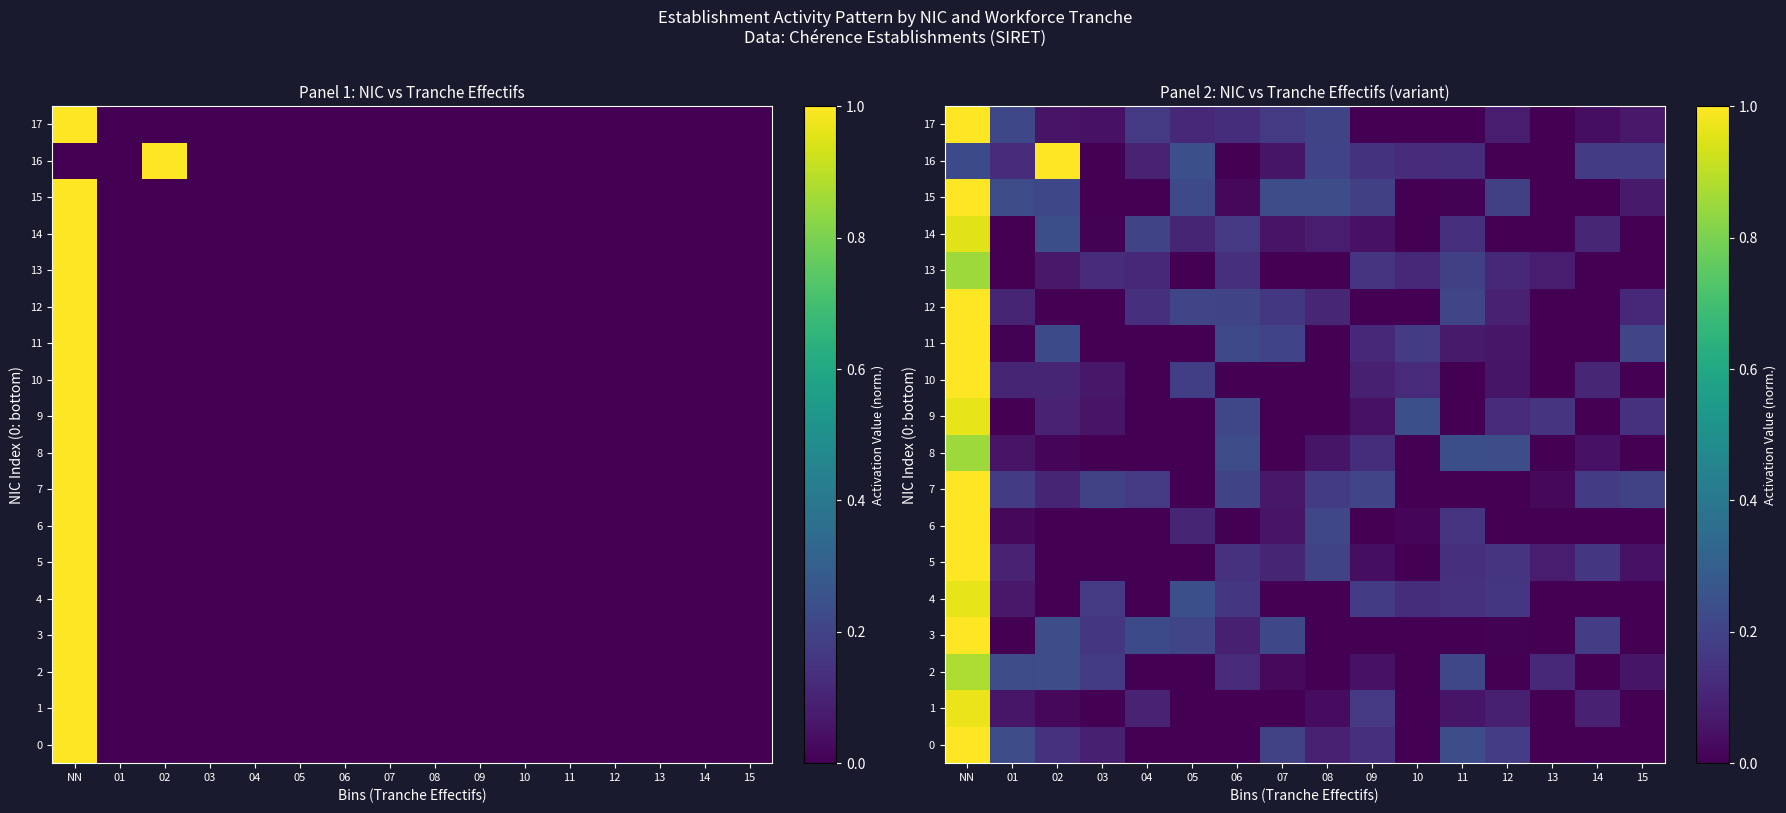

What is the difference between the second highest and minimum values in the 14 series?

0.2